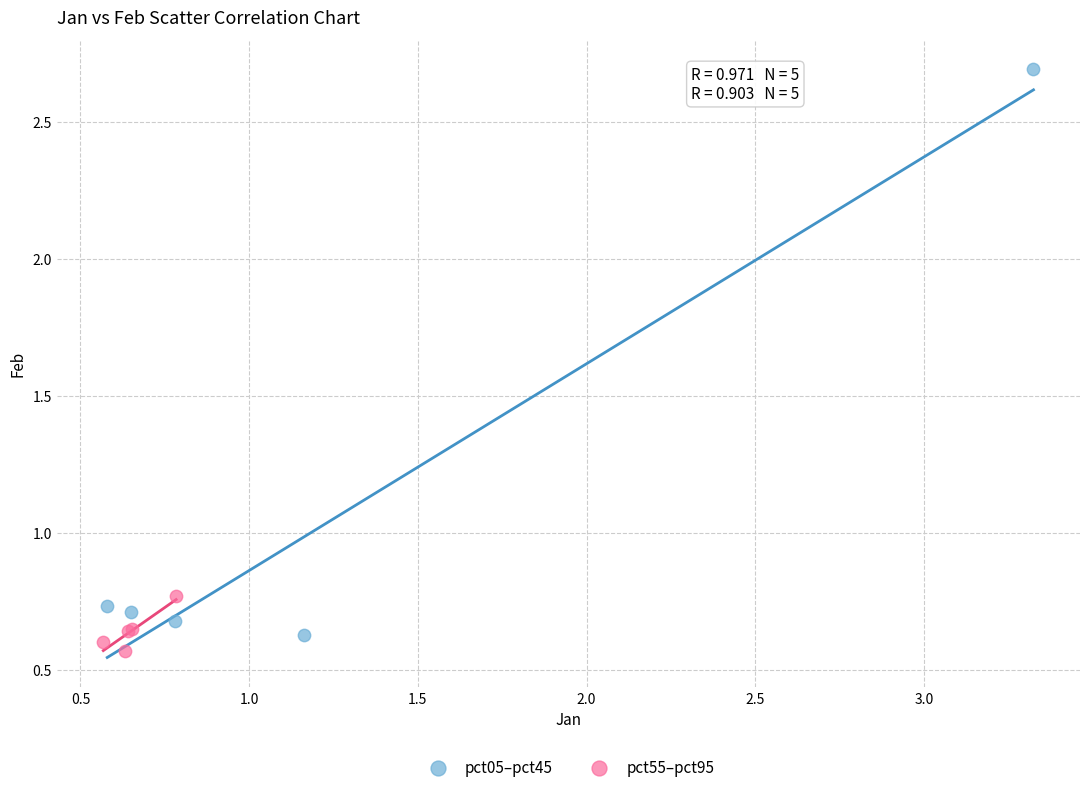

Which series contains the highest Y value?

pct05–pct45